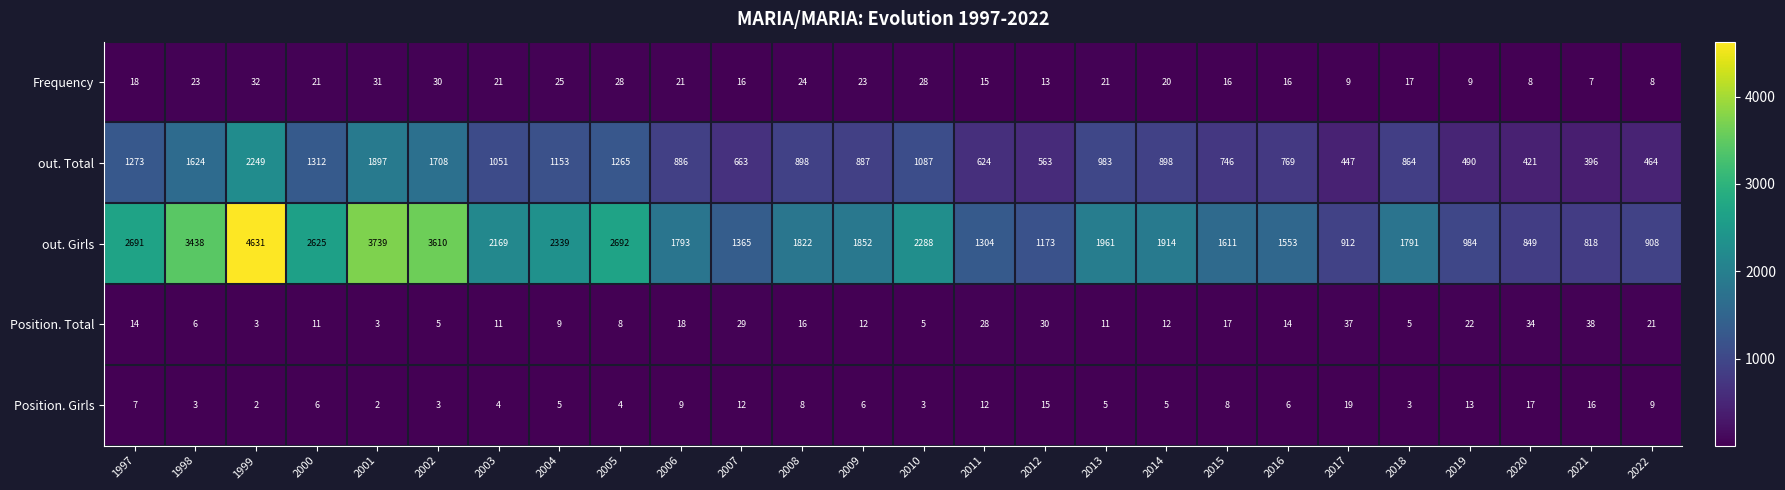

At which category is the sum across all series the highest?

1999